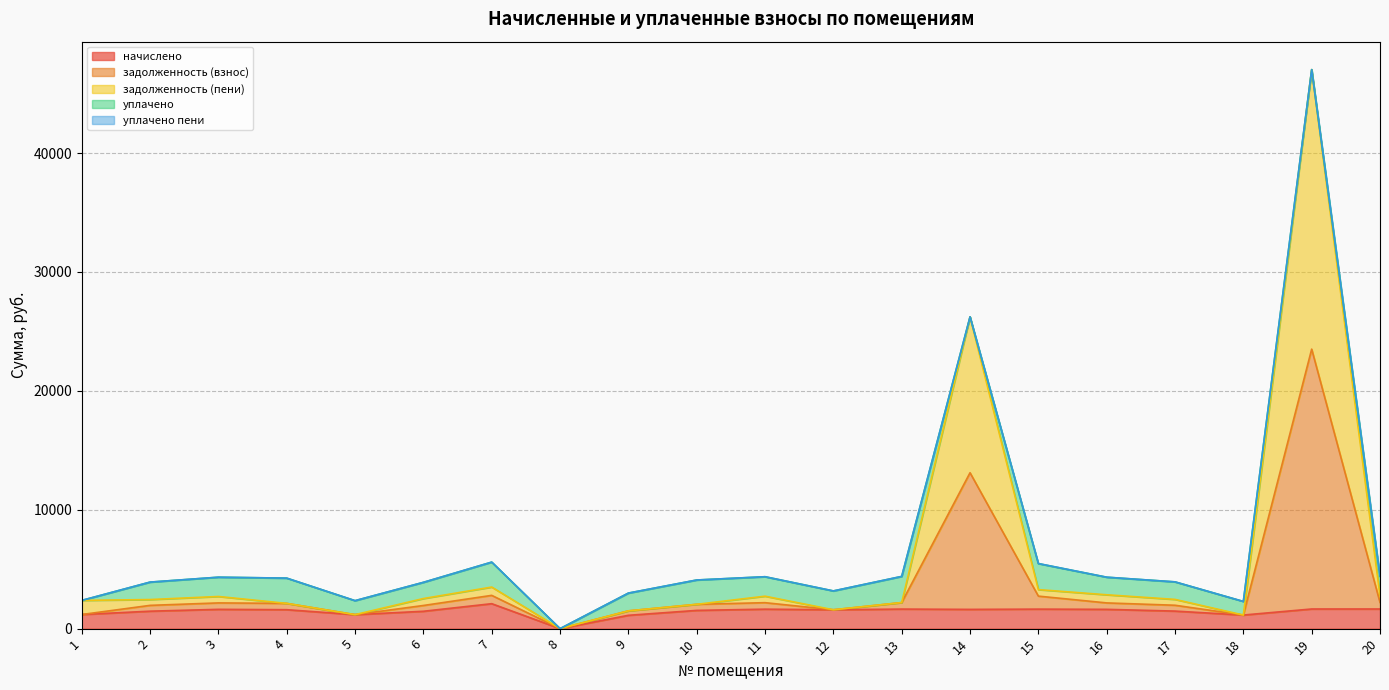

What is the value of the начислено point at the 10th from the left?

1533.8